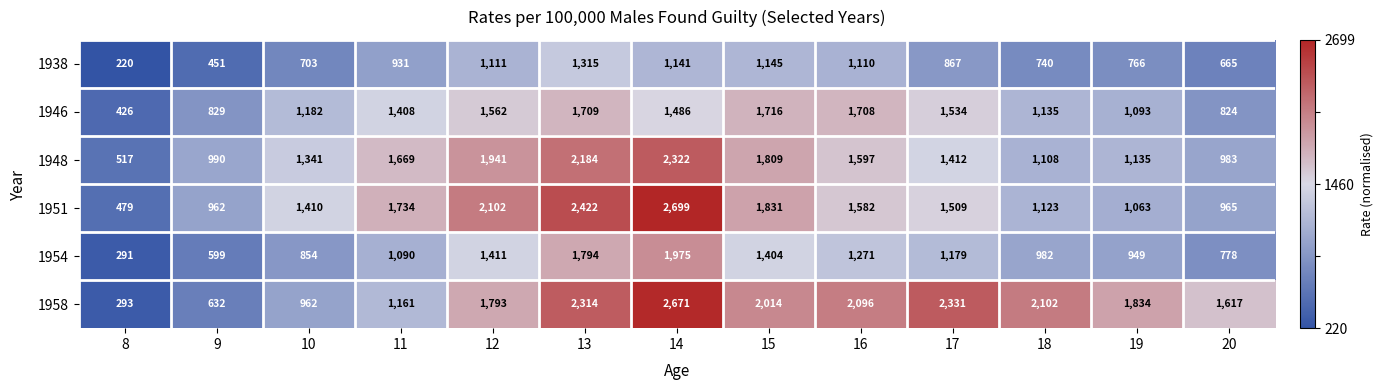

What is the difference between the maximum and minimum values in the 1948 series?

1805